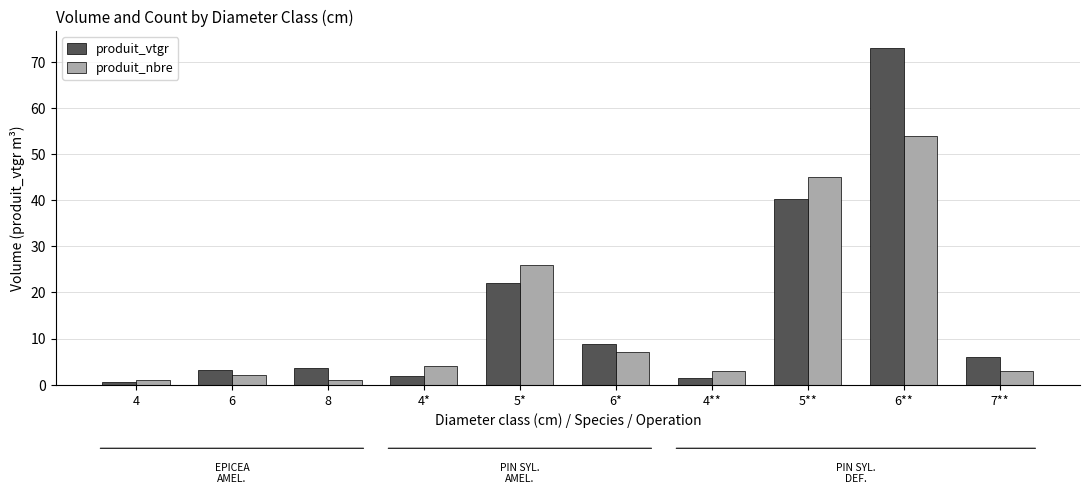

What is the difference between the second highest and second lowest values in the produit_vtgr series?

38.9